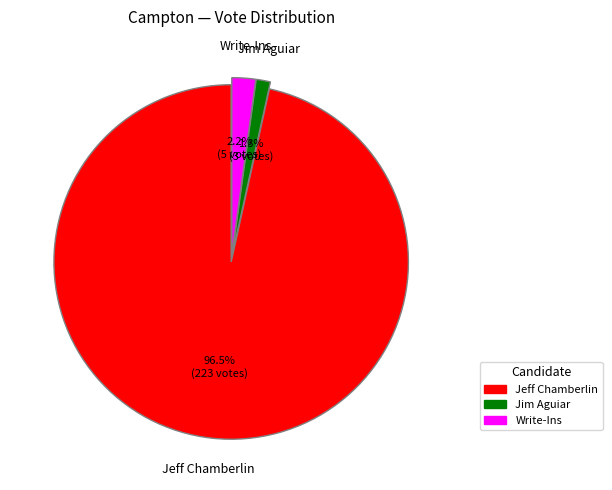

Which category accounts for the majority?

Jeff Chamberlin